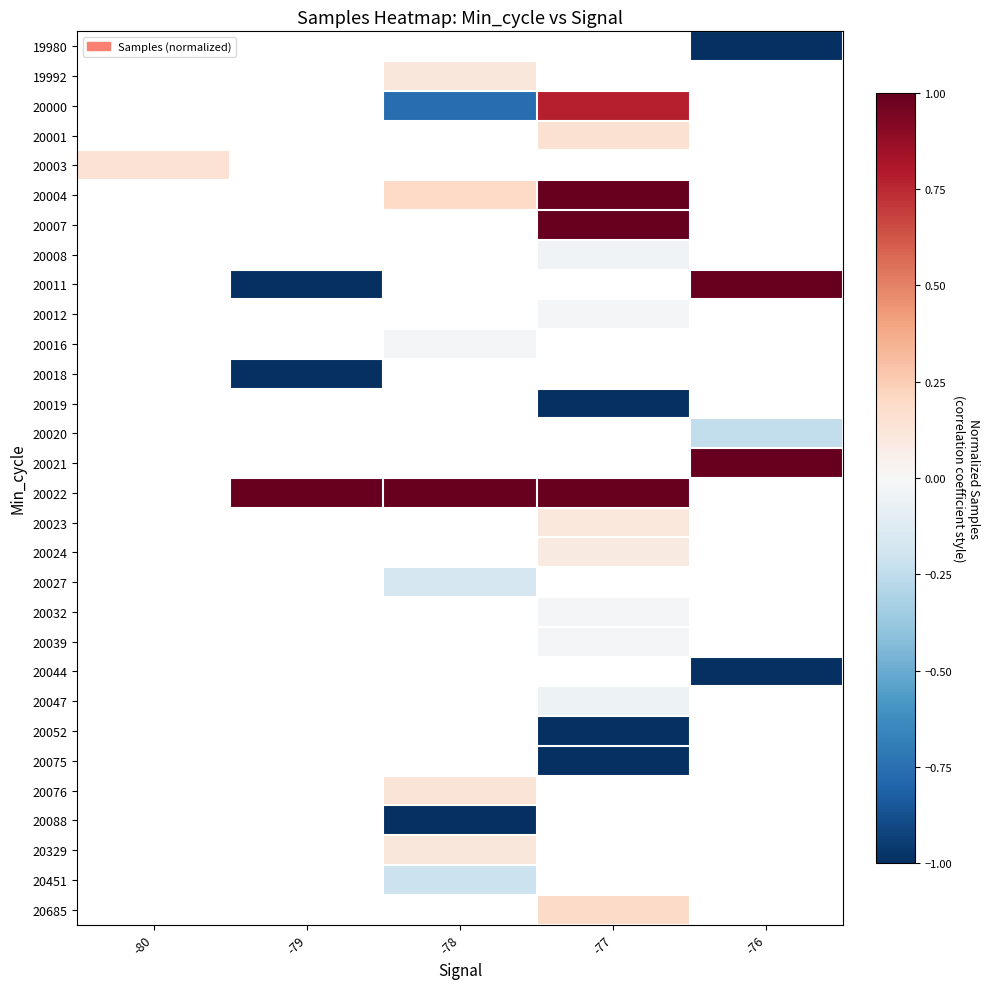

Count the number of data series in this chart.

30